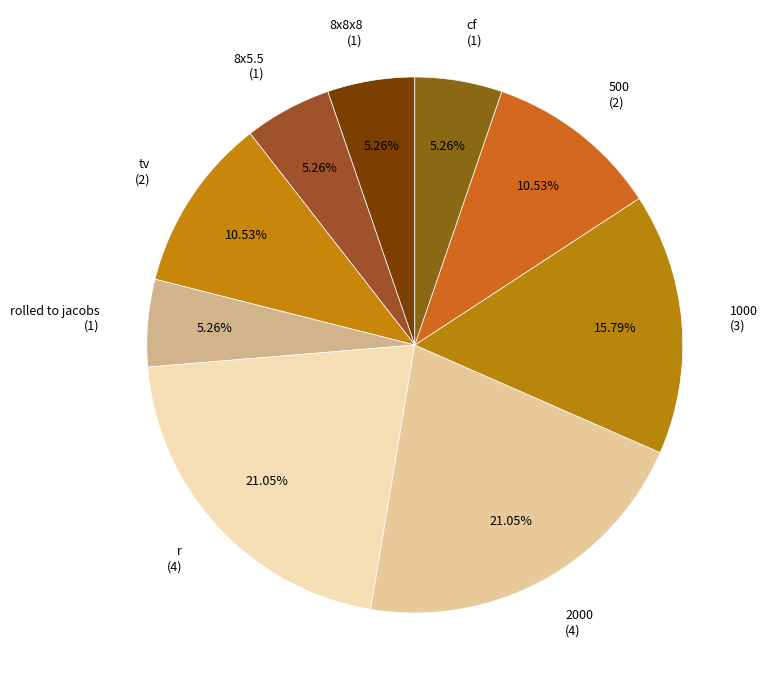

What is the ratio of the value at 1000 to the value at 500?

1.5